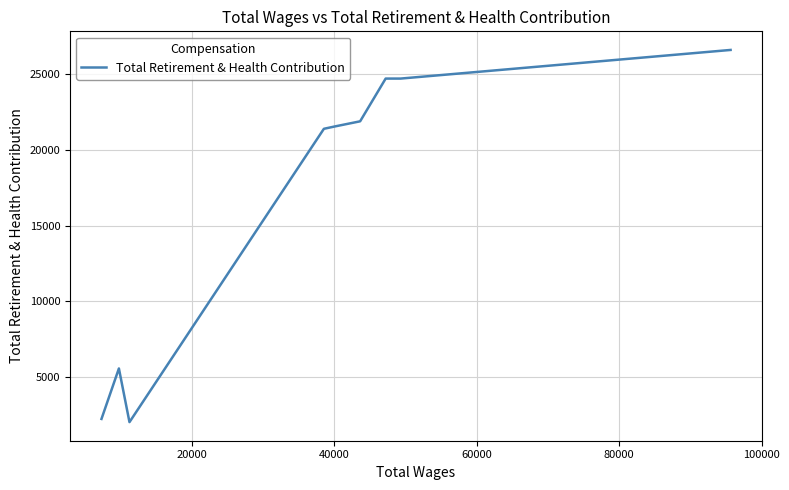

True or false: there are more than 0 points higher than both neighbors.

True